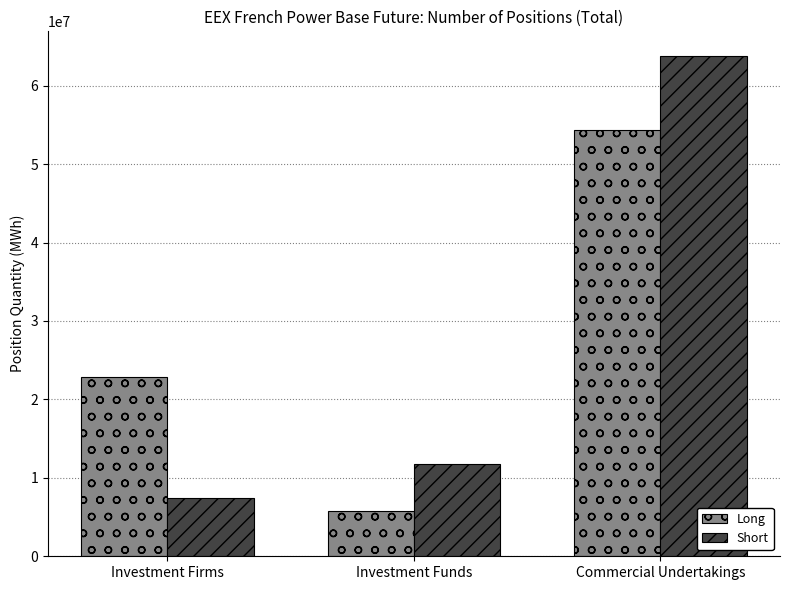

Reading left to right, extract all data points from this chart.

Long: 22883040	5750588	54309996
Short: 7376391	11742836	63744525